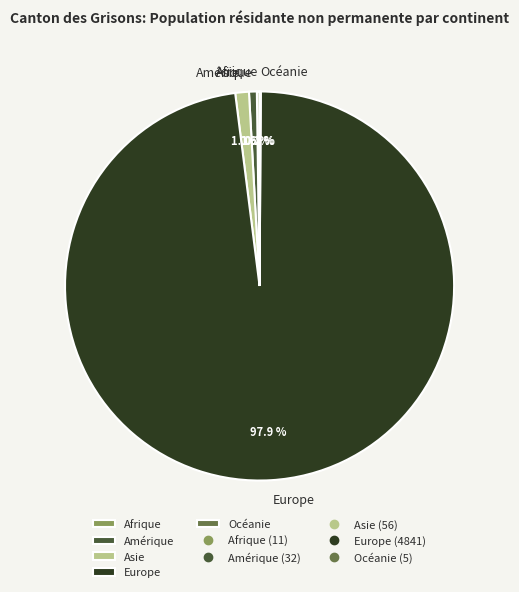

Does Amérique represent more than half of the total?

No